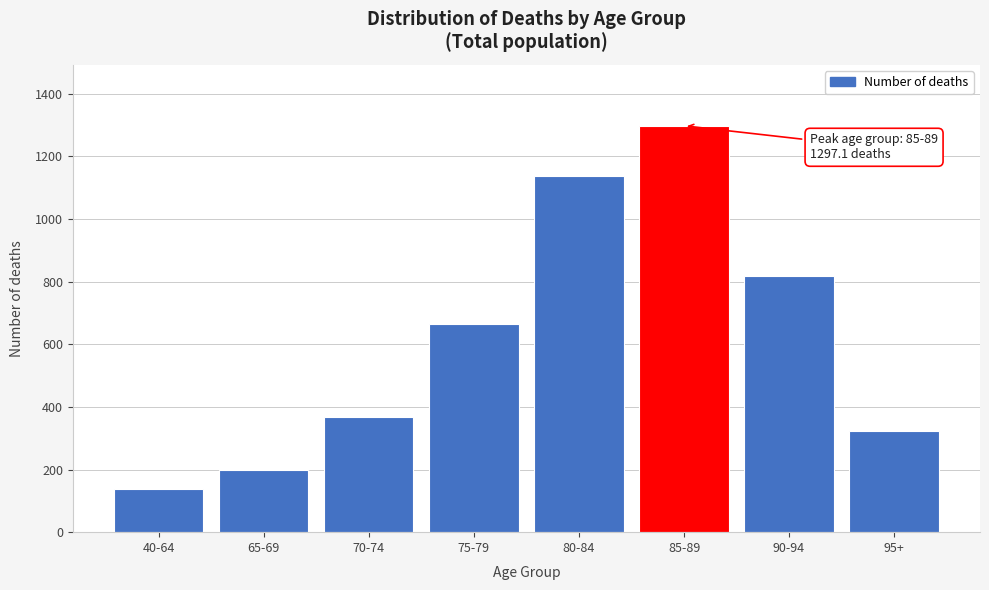

Reading right to left, list all the values displayed in this chart.

95+=321.4	90-94=818.1	85-89=1297.1	80-84=1137.7	75-79=665.9	70-74=367.2	65-69=197.2	40-64=137.6